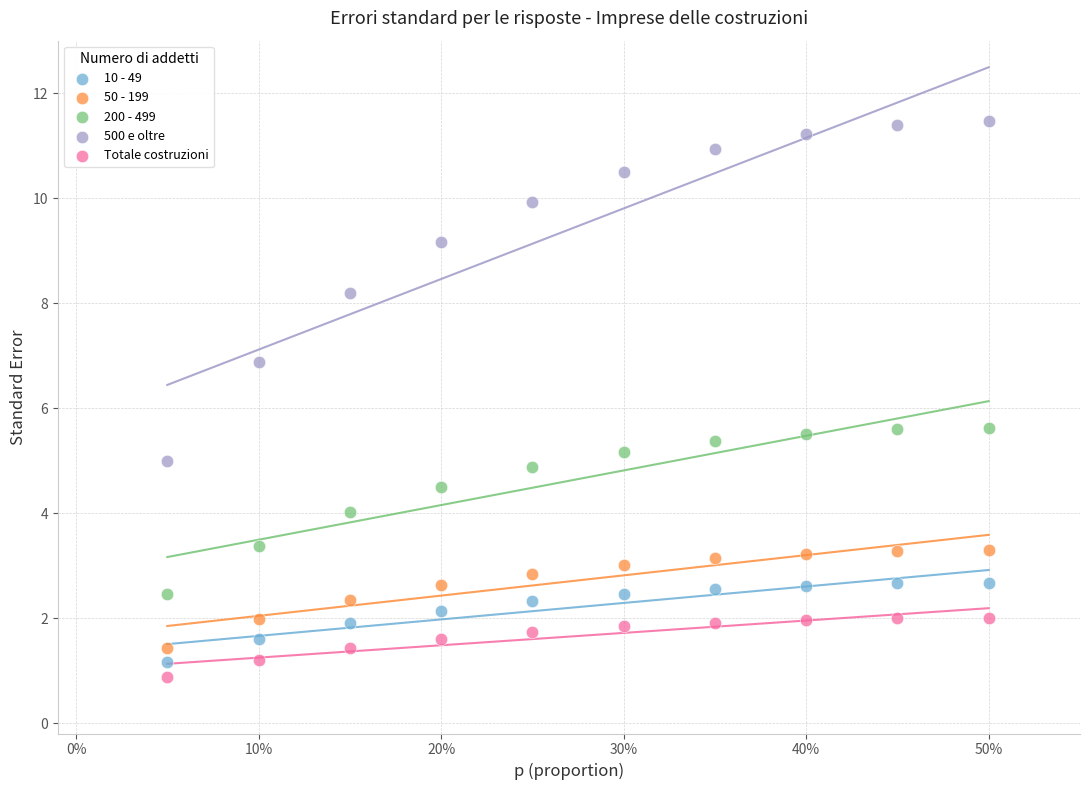

Which series reaches the minimum Y coordinate?

Totale costruzioni